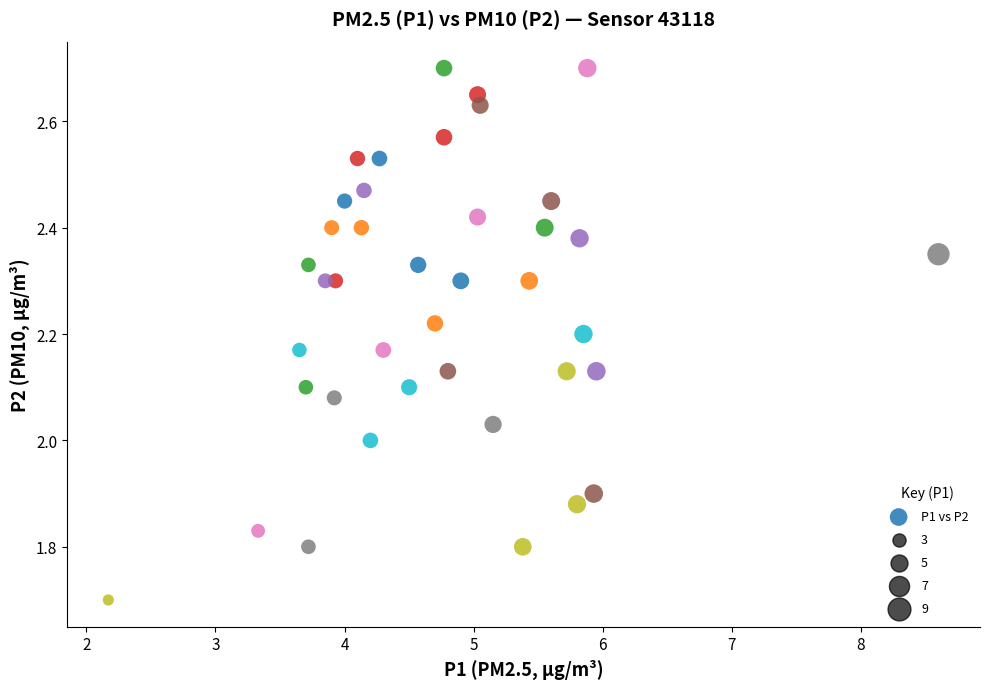

What is the range of X values (max minus min)?

6.4